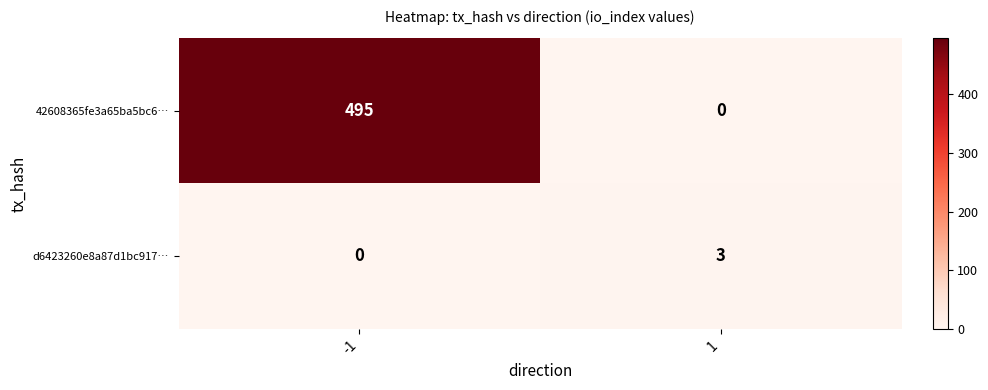

What is the difference between the highest and lowest values at -1?

495